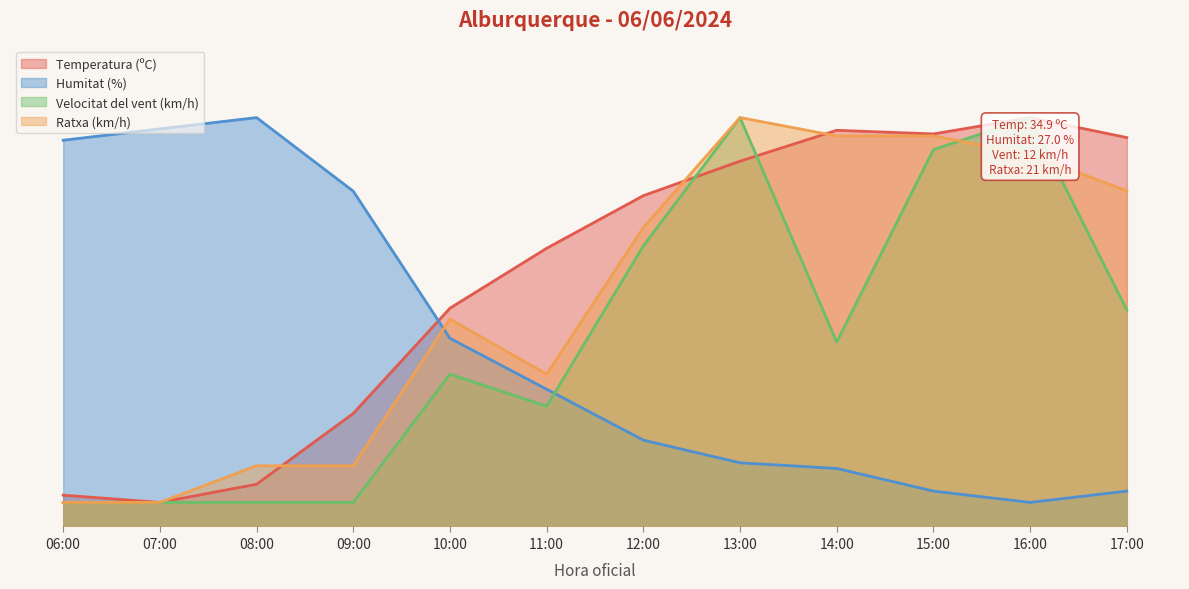

Between which two adjacent categories do Humitat (%) and Temperatura (ºC) first intersect?

09:00 and 10:00